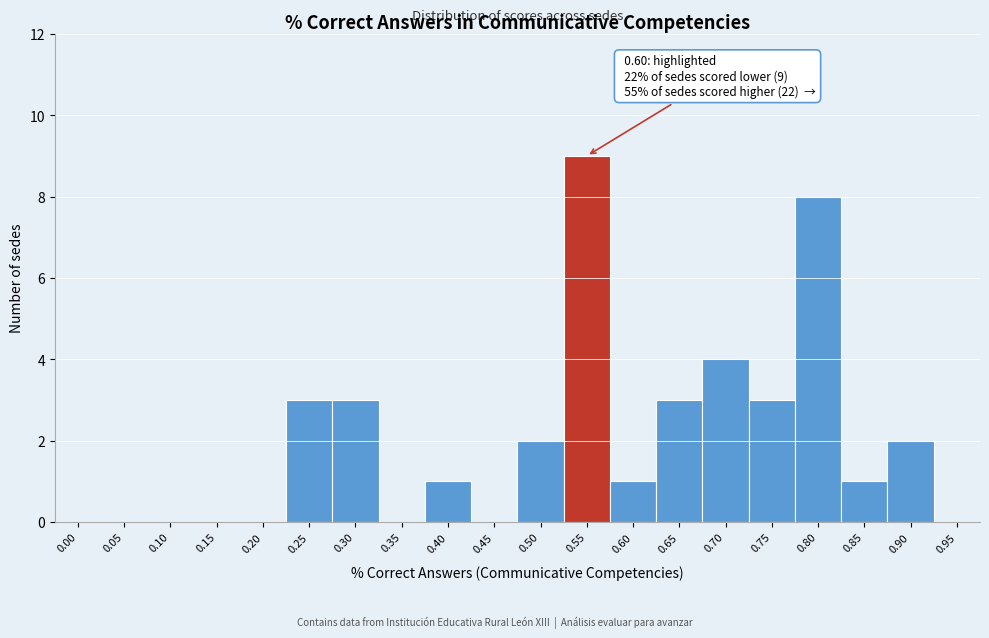

Reading left to right, extract all data points from this chart.

0.00=0	0.05=0	0.10=0	0.15=0	0.20=0	0.25=3	0.30=3	0.35=0	0.40=1	0.45=0	0.50=2	0.55=9	0.60=1	0.65=3	0.70=4	0.75=3	0.80=8	0.85=1	0.90=2	0.95=0